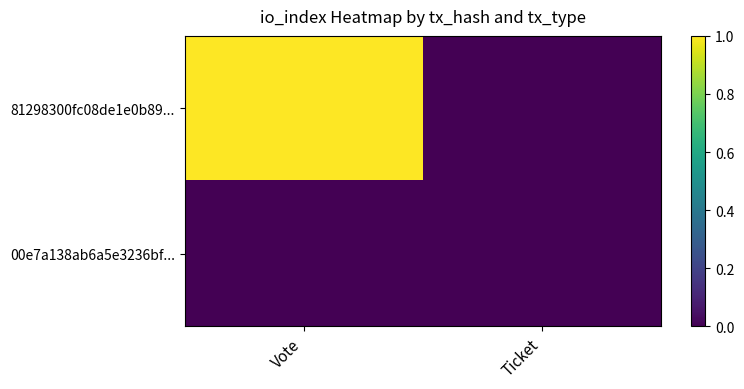

What is the total value across all series at Vote?

1